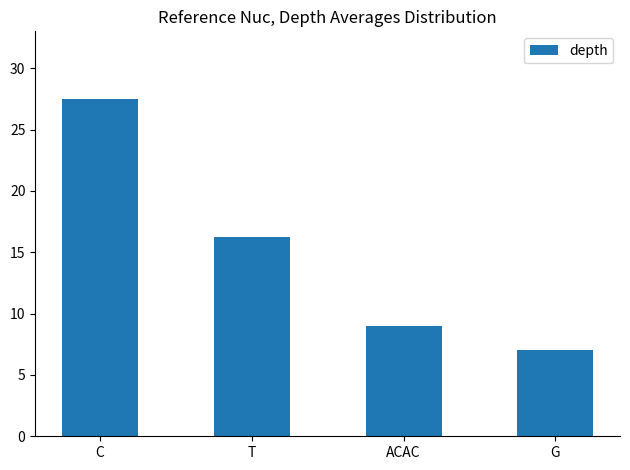

What is the value of the 3rd bar from the left?

9.0